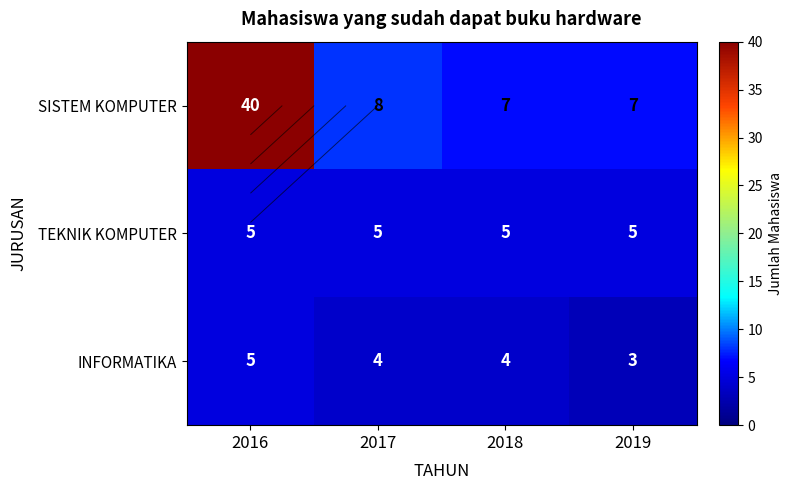

What is the minimum value shown in the chart?

3